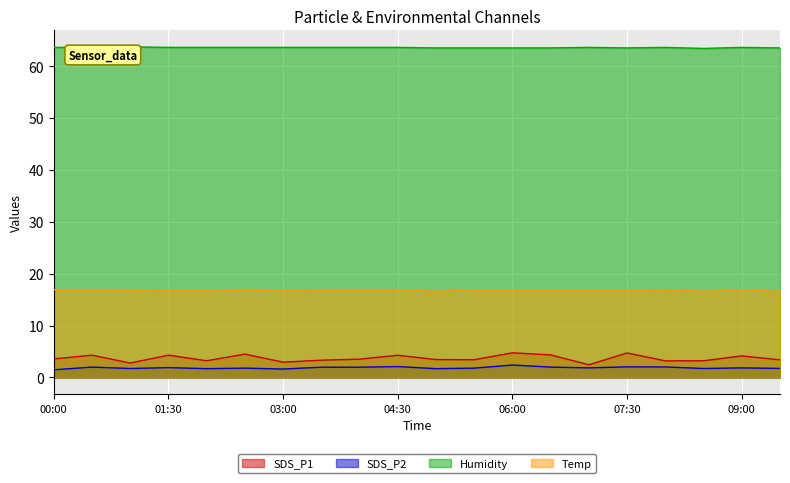

True or false: SDS_P1 and Humidity cross at least once.

False